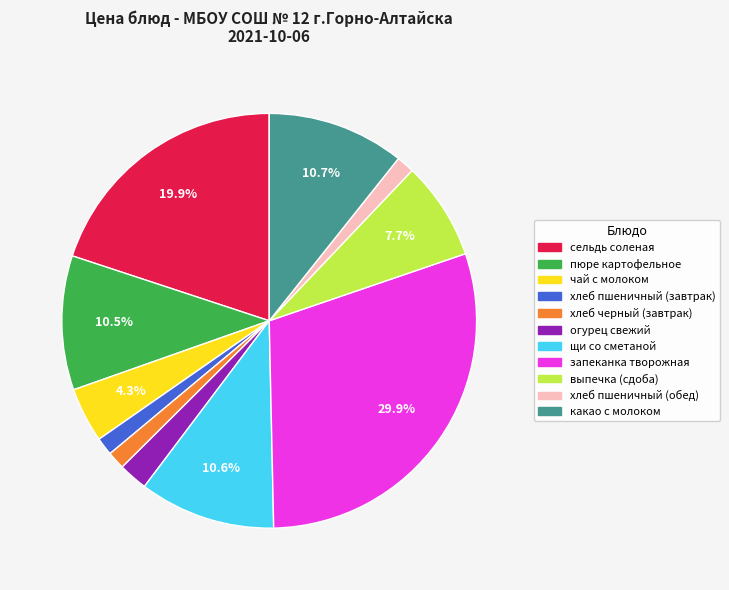

What is the ratio of the value at какао с молоком to the value at щи со сметаной?

1.0